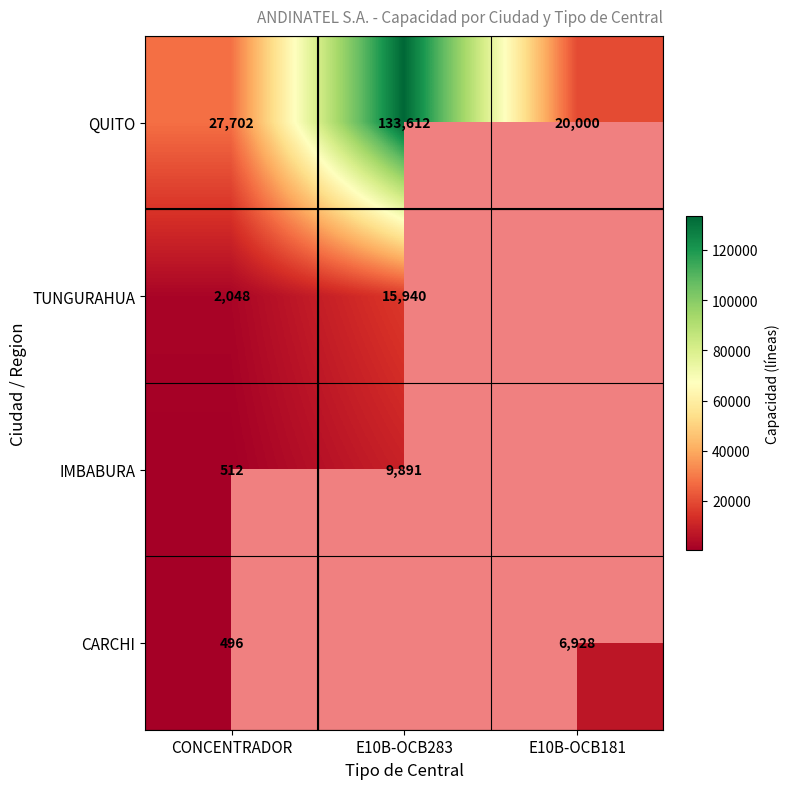

How many distinct data groups are displayed?

4